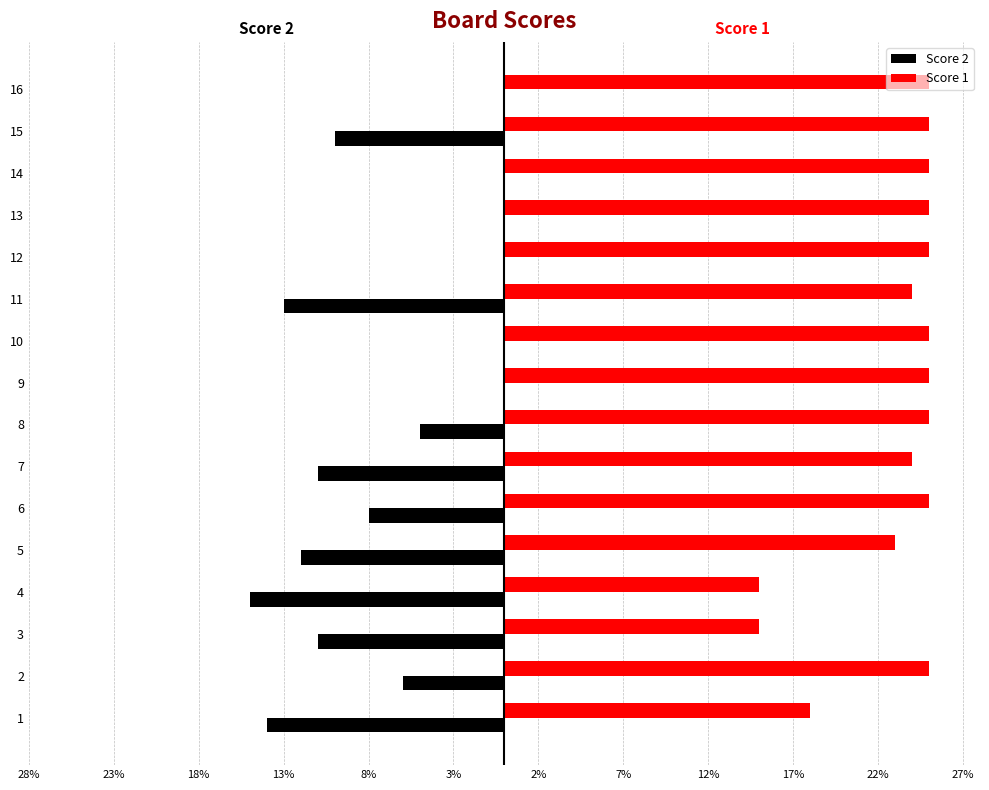

What are all the series names shown in the legend?

Score 2, Score 1